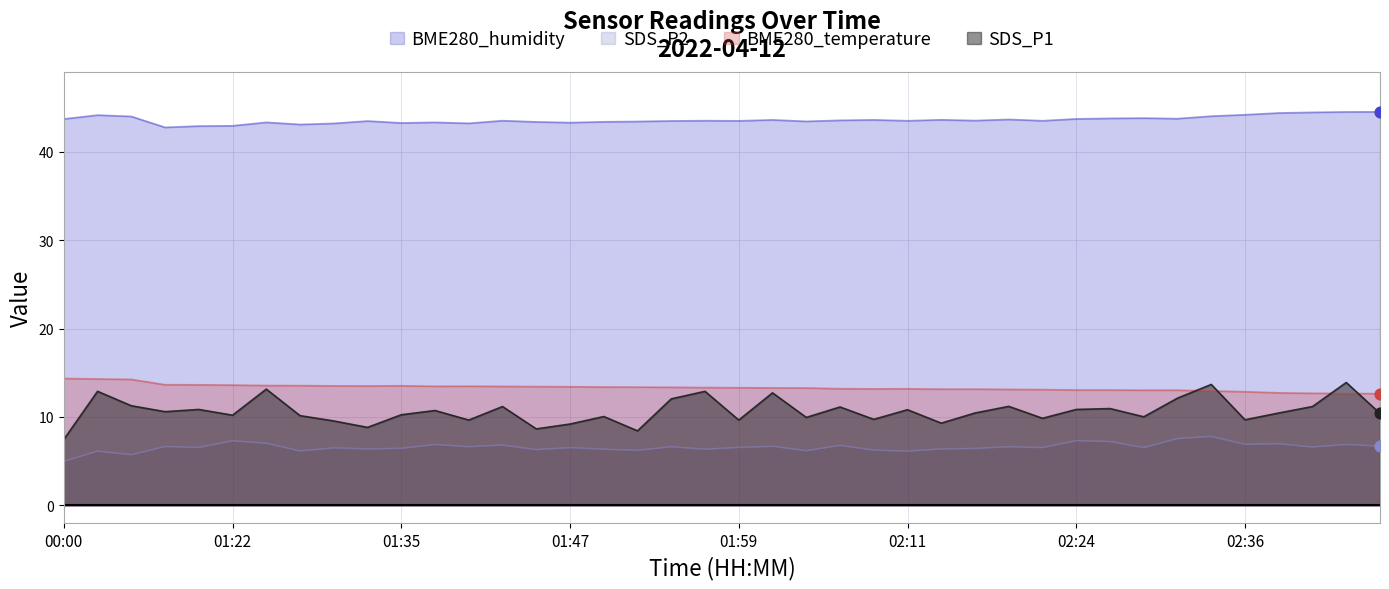

Which series has the largest total across all categories?

BME280_humidity